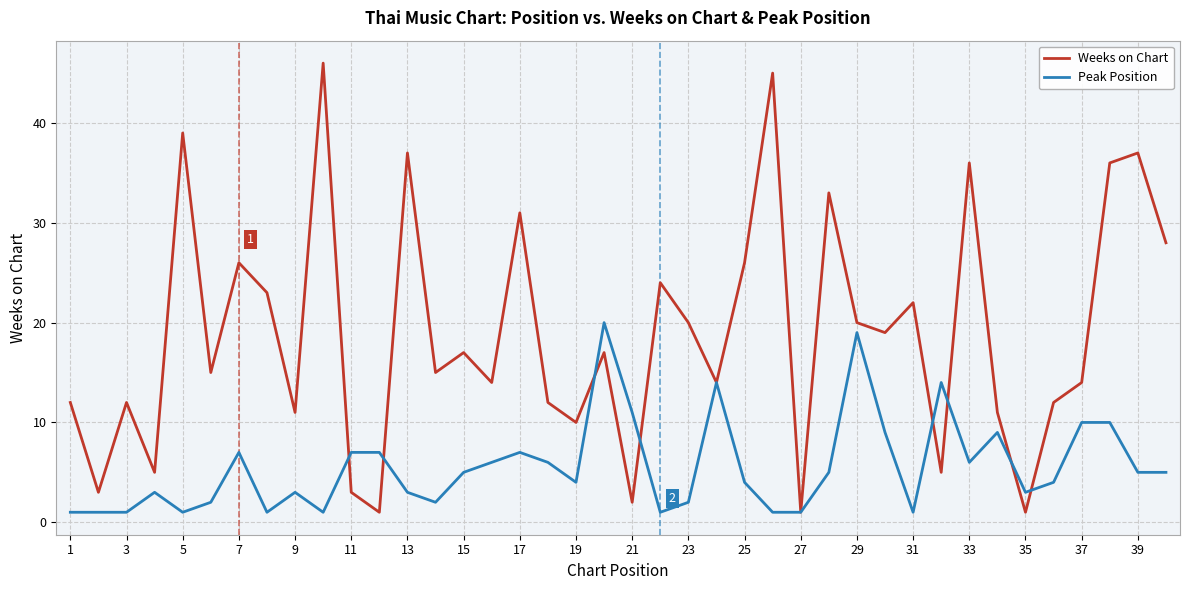

Which series has the largest range (max minus min)?

Weeks on Chart